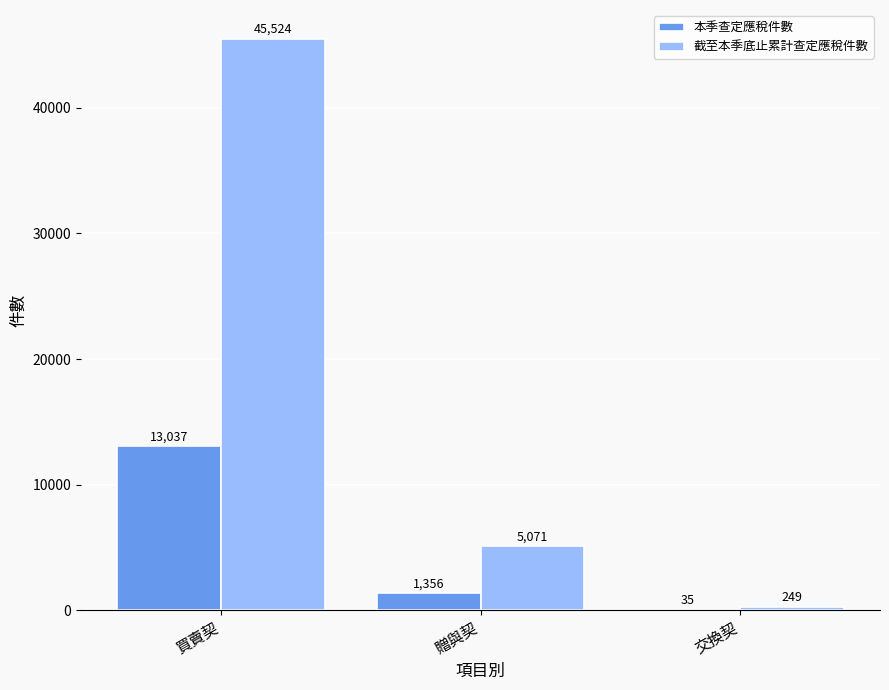

Is it true that 截至本季底止累計查定應稅件數 equals 5071 at 贈與契?

True